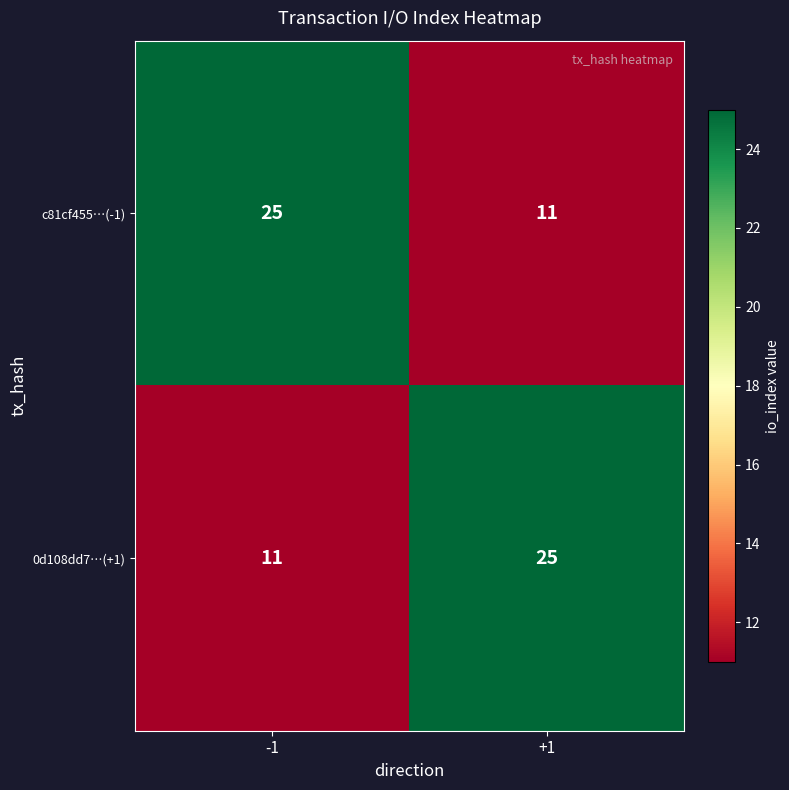

True or false: 0d108dd7…(+1) has a value of 25 at +1.

True